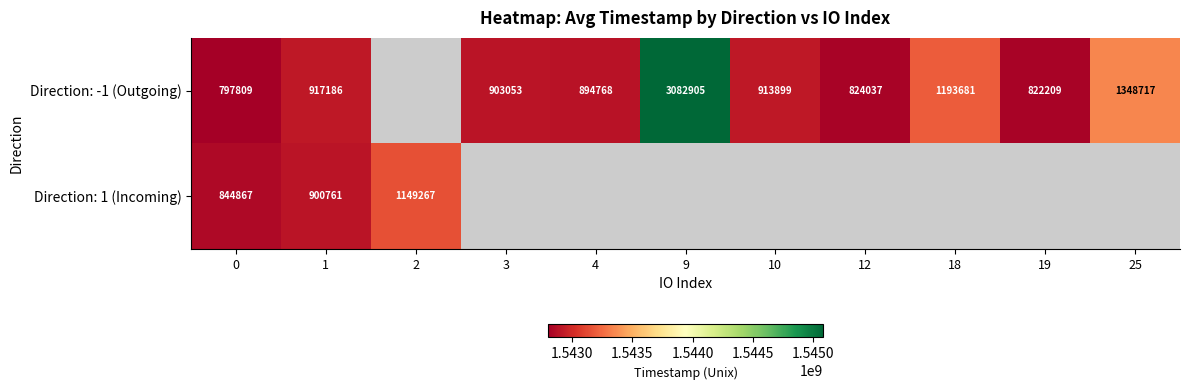

What is the approximate value of Direction: -1 (Outgoing) at 3?

1542903053.0